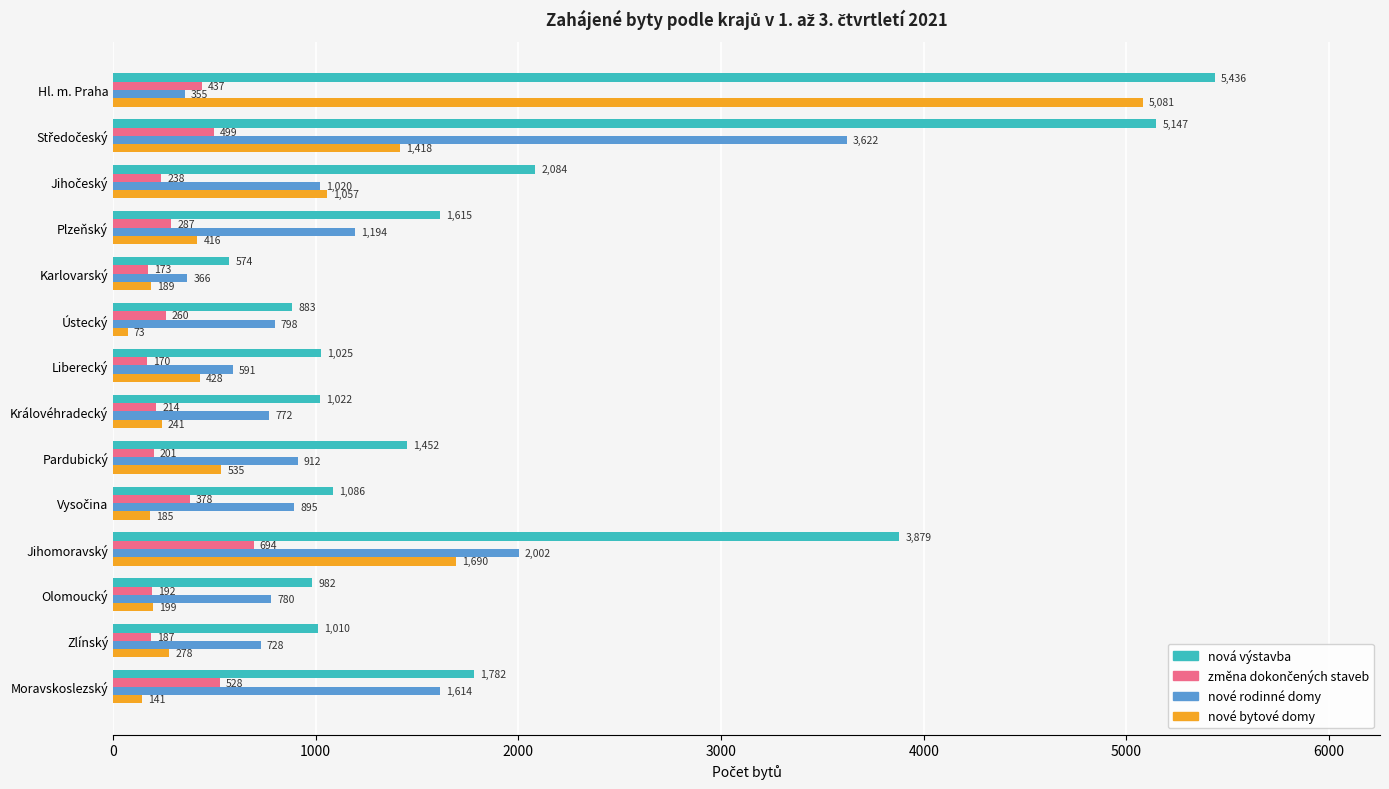

What is the minimum value shown in the chart?

73